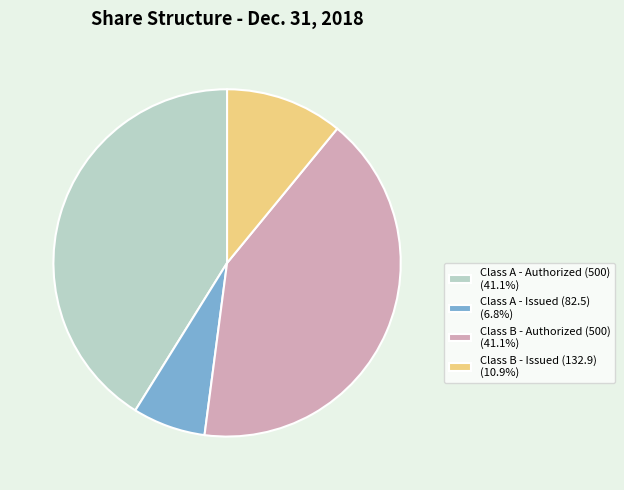

Is Class B - Issued (132.9) (10.9%) the majority of the pie?

No